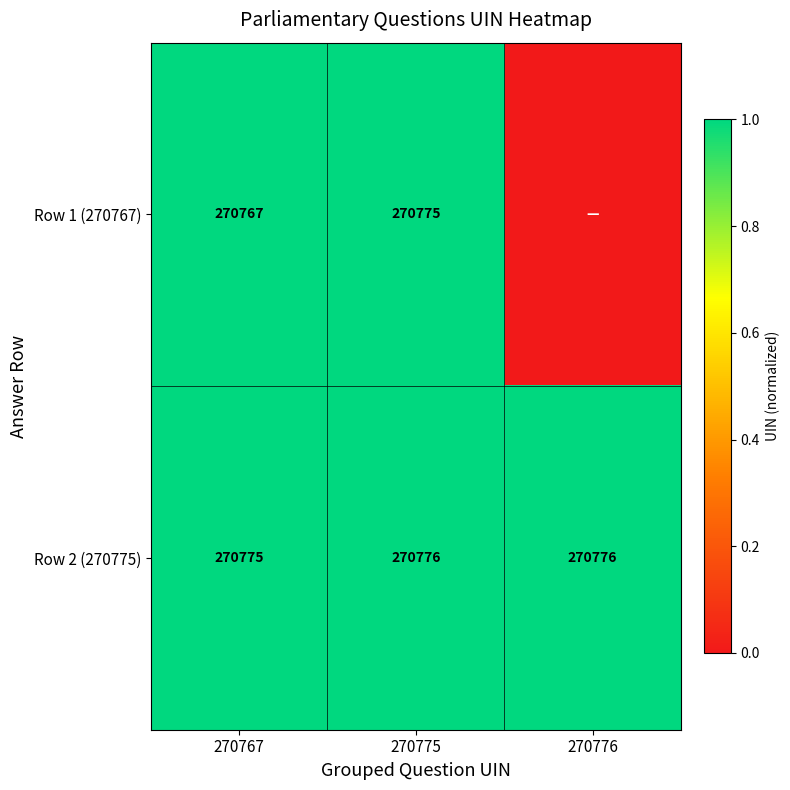

Which has a higher value, 270767 or 270776?

270767